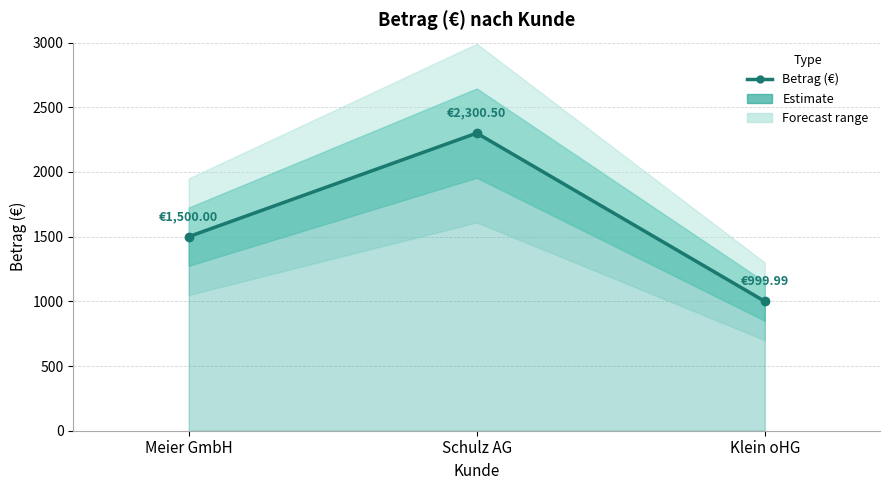

How many distinct data groups are displayed?

1